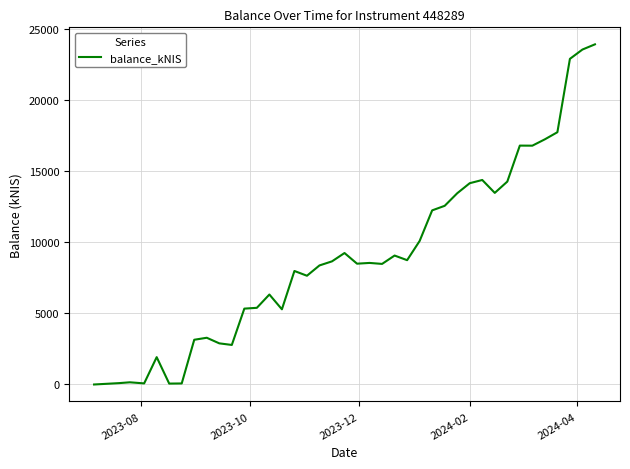

What is the difference between the maximum and minimum values?

23935.5